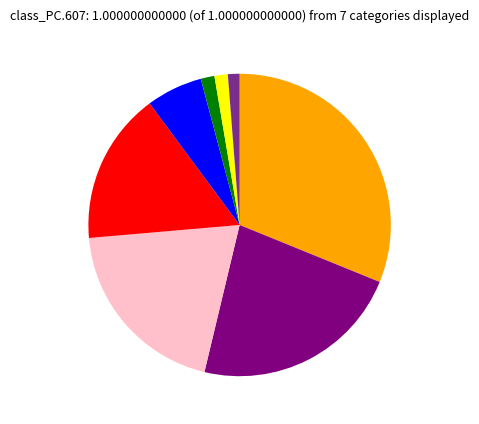

Does any single category account for the majority?

No